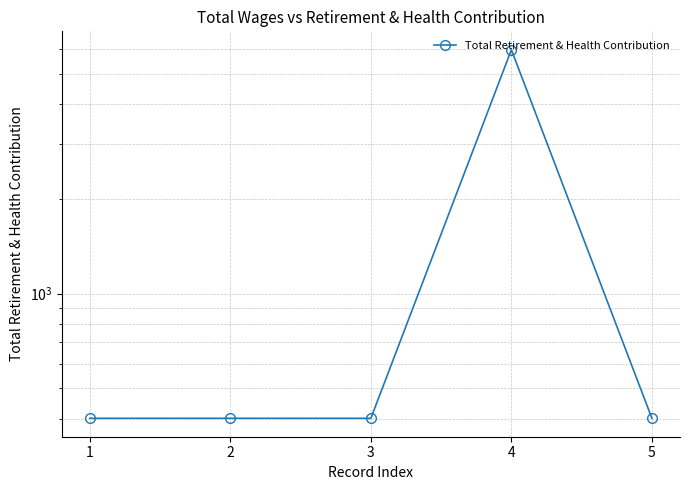

Is it true that the value at 3 is 402?

True